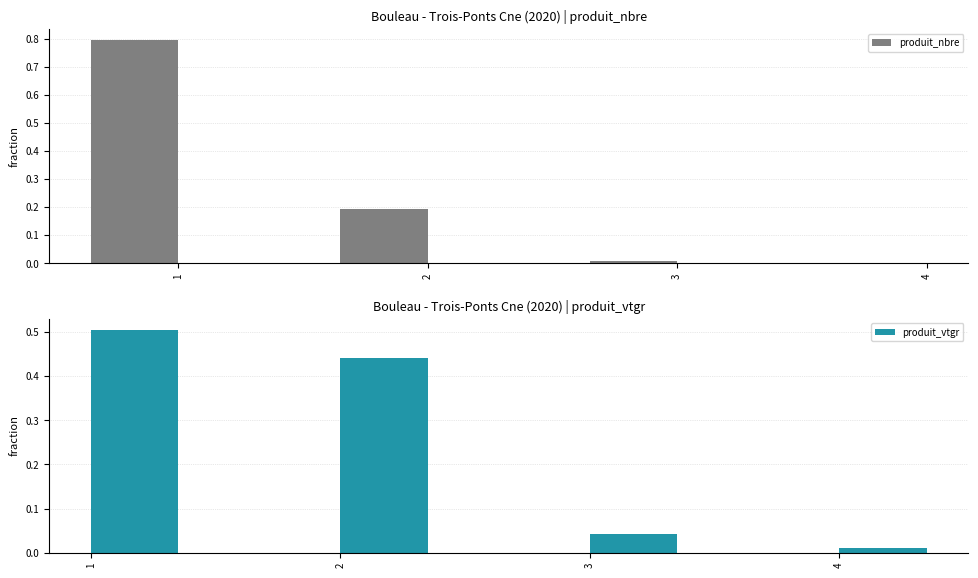

What is the greatest value displayed?

0.8